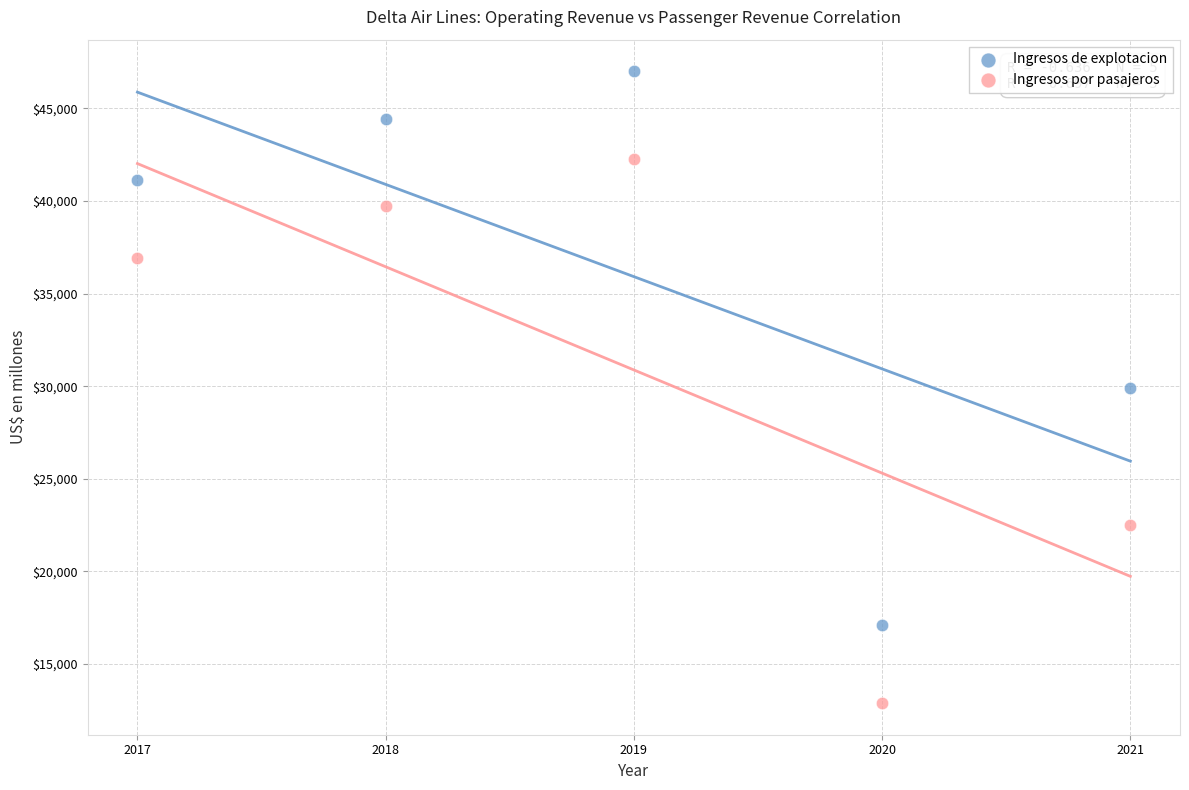

In the Ingresos por pasajeros series, what Y value is closest to 27580?

22519